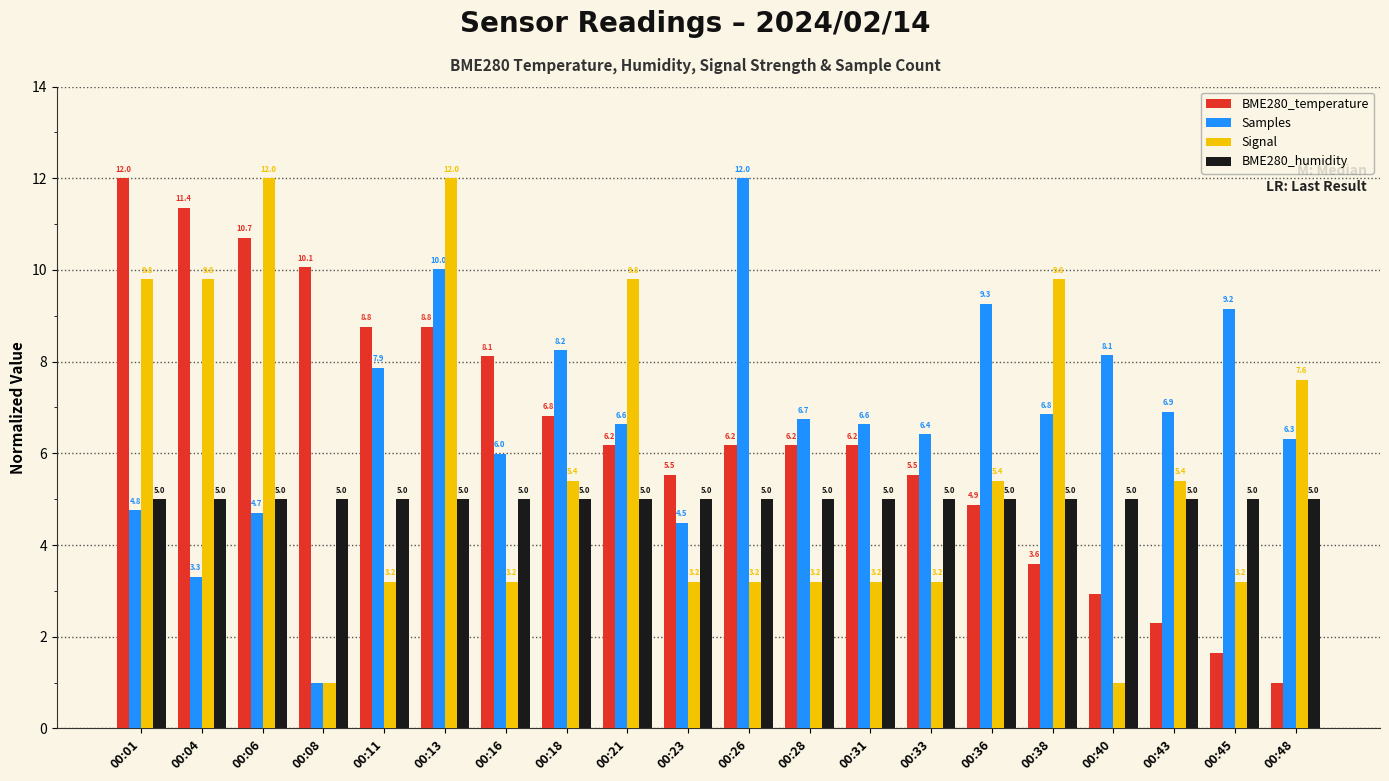

What is the approximate value of Samples at 00:06?

4.7